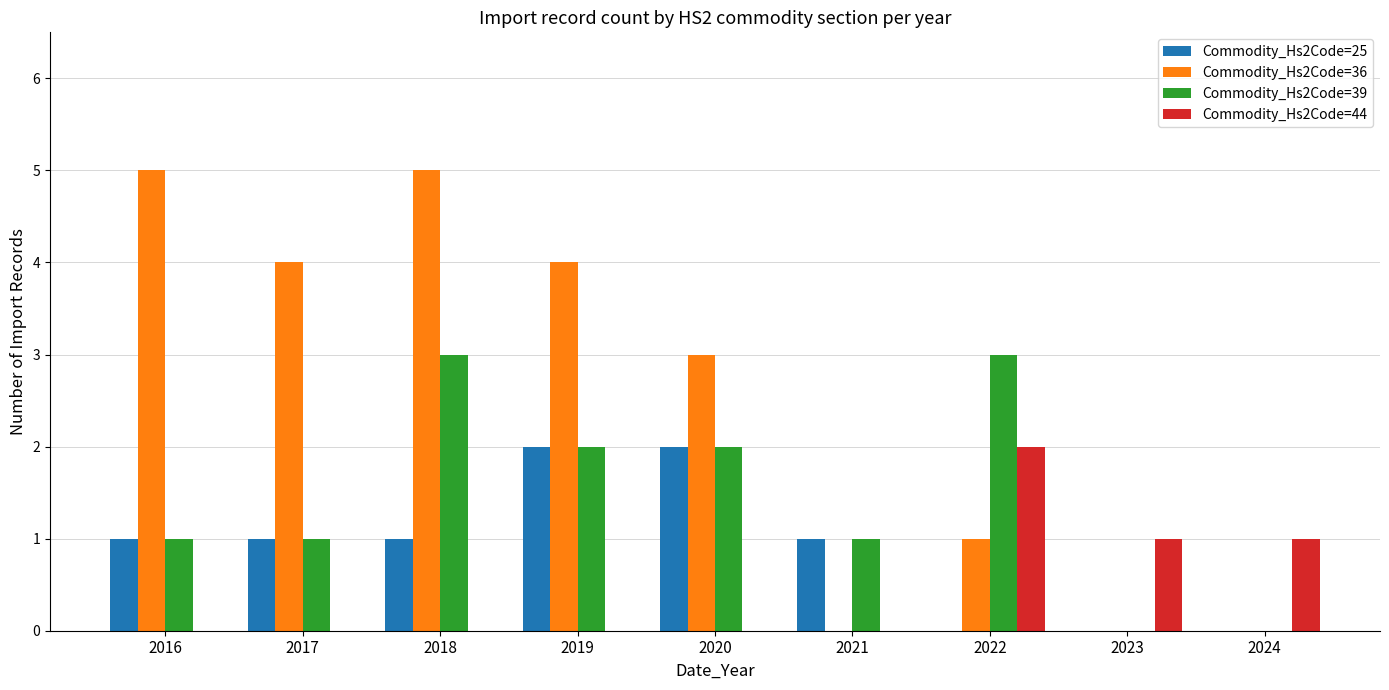

How many categories are shown in the chart?

9